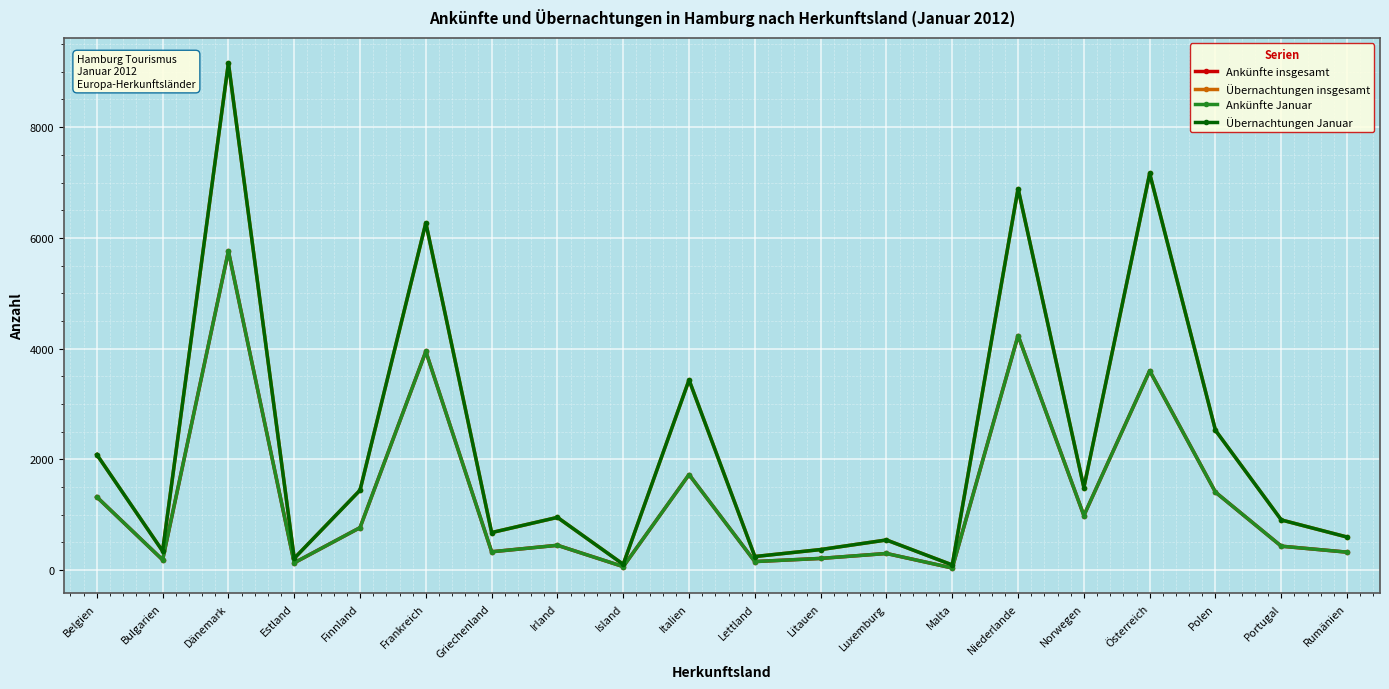

The value of Ankünfte Januar at Luxemburg is 299. True or false?

True